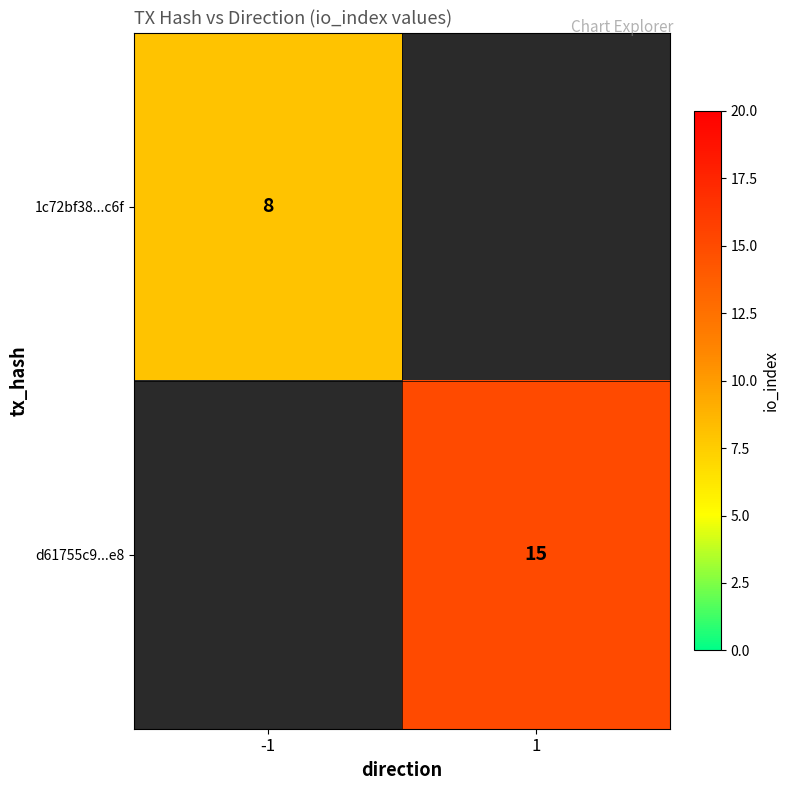

Which has a higher value, -1 or 1?

-1